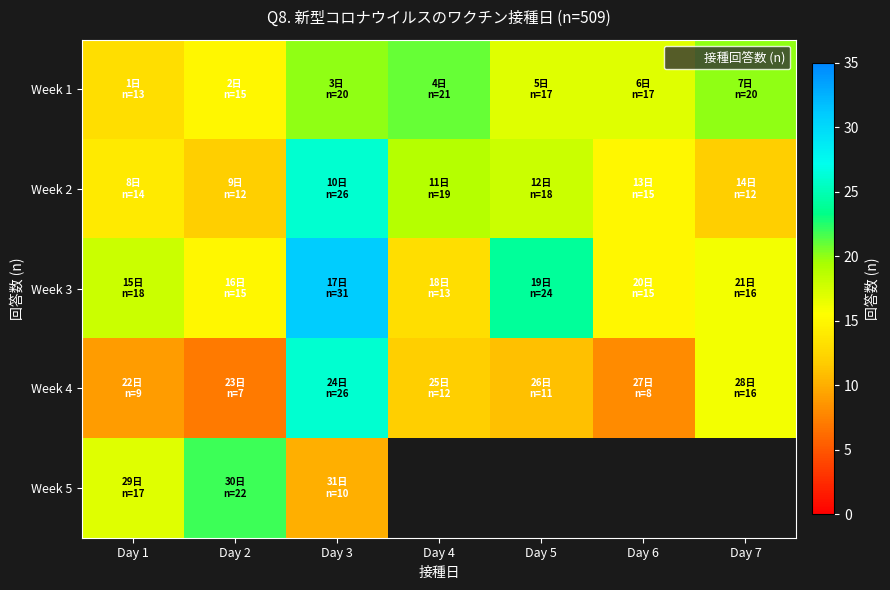

At which label is Week 5 closest to 16?

Day 1